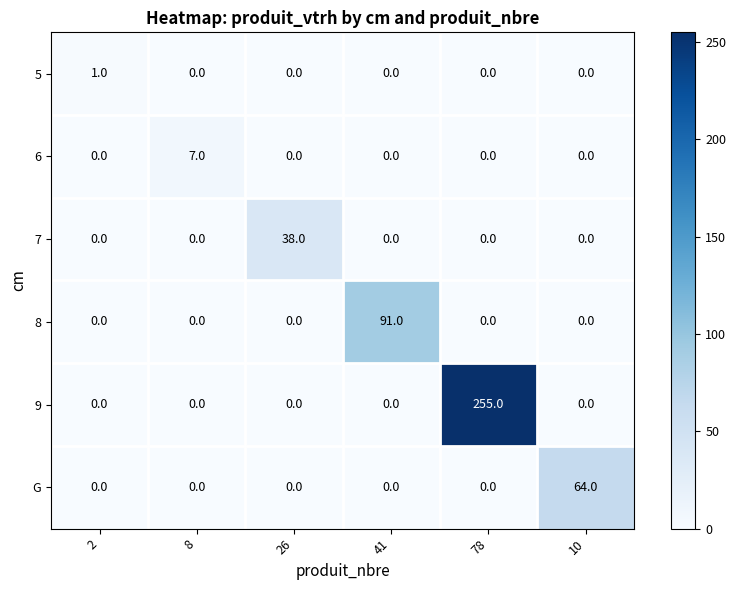

What is the maximum value shown in the chart?

255